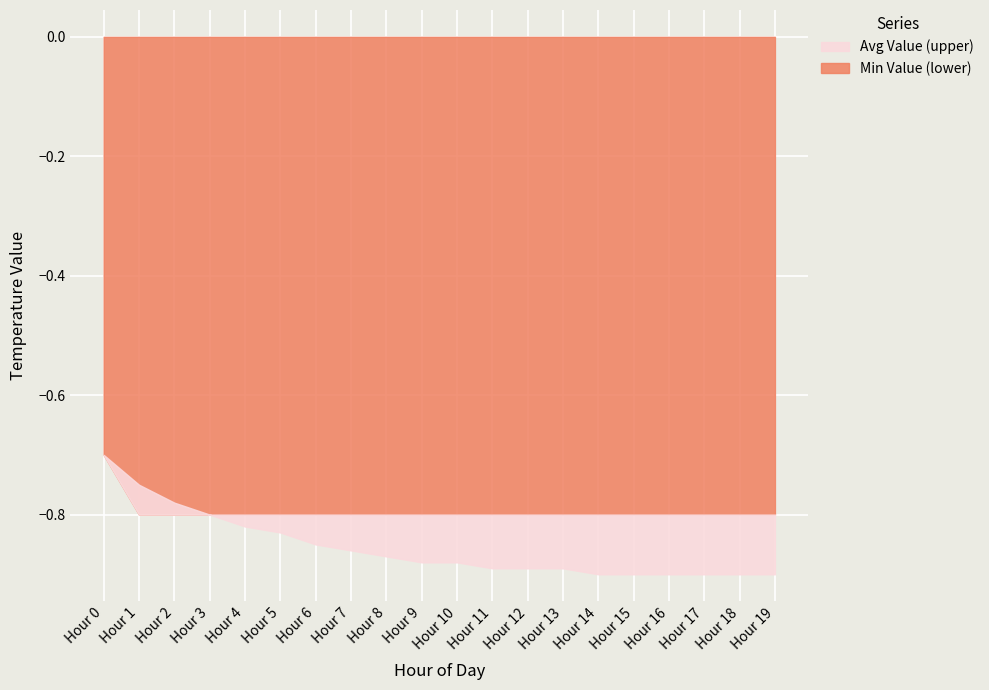

What value does the Min Value (lower) series have at Hour 11?

-0.8